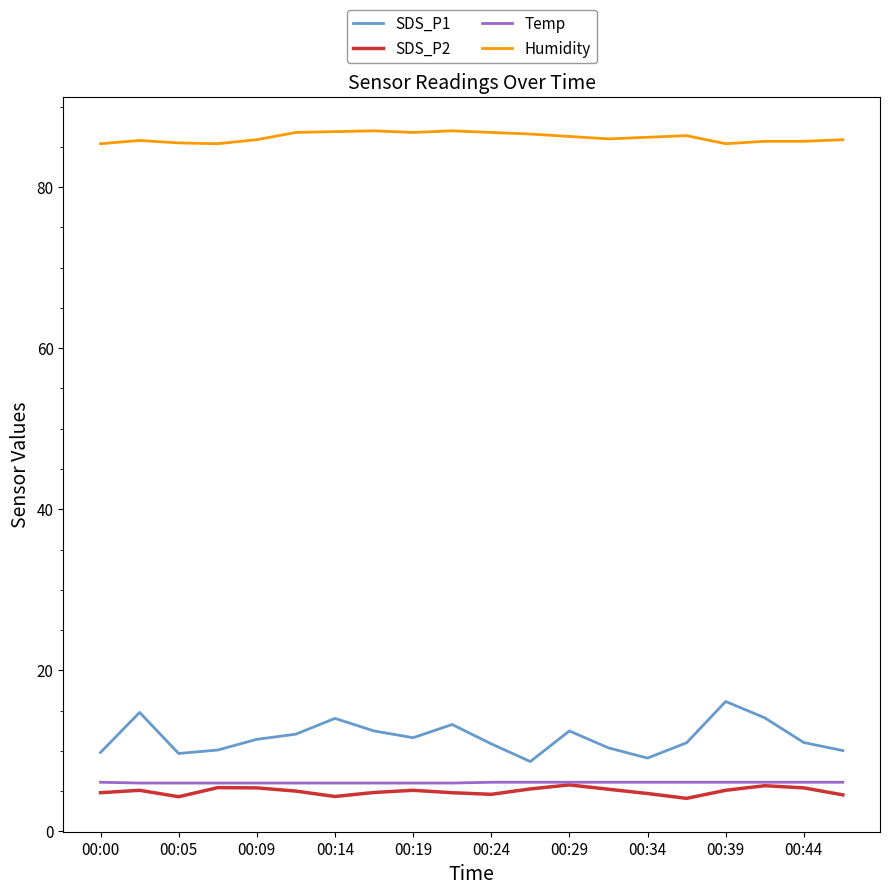

Which series has the largest total across all categories?

Humidity